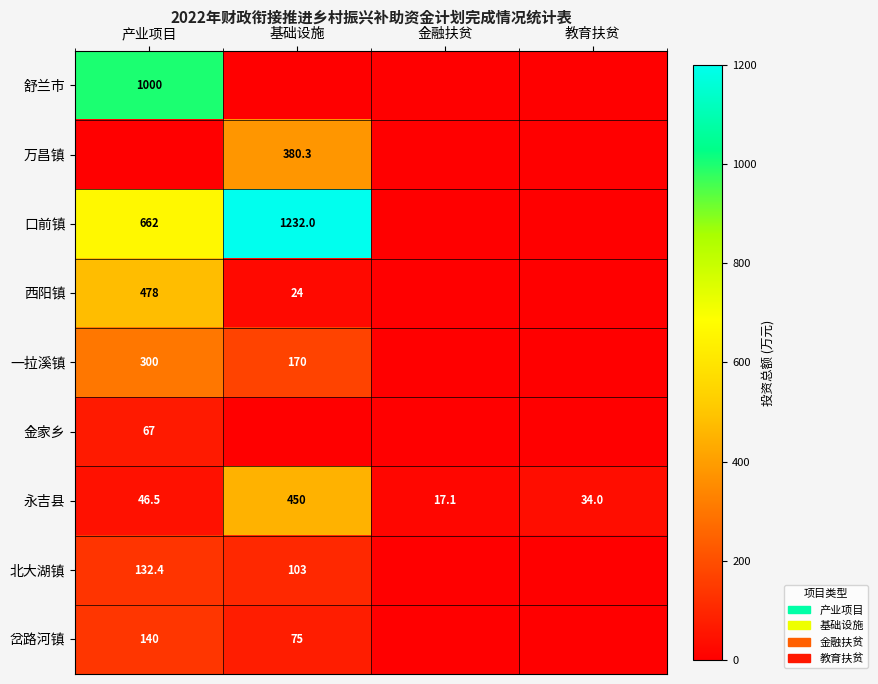

At which label does 永吉县 first exceed 46?

产业项目